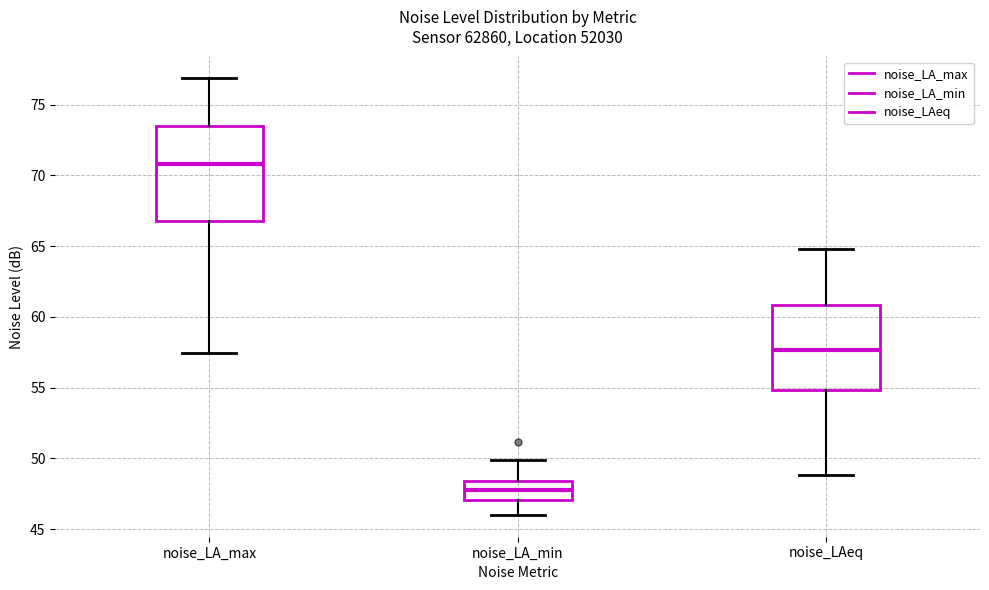

Where does the median line of the box for noise_LA_min sit on the y-axis? The values are not printed on the chart, so give them approximately, as read against the axis.

48.0